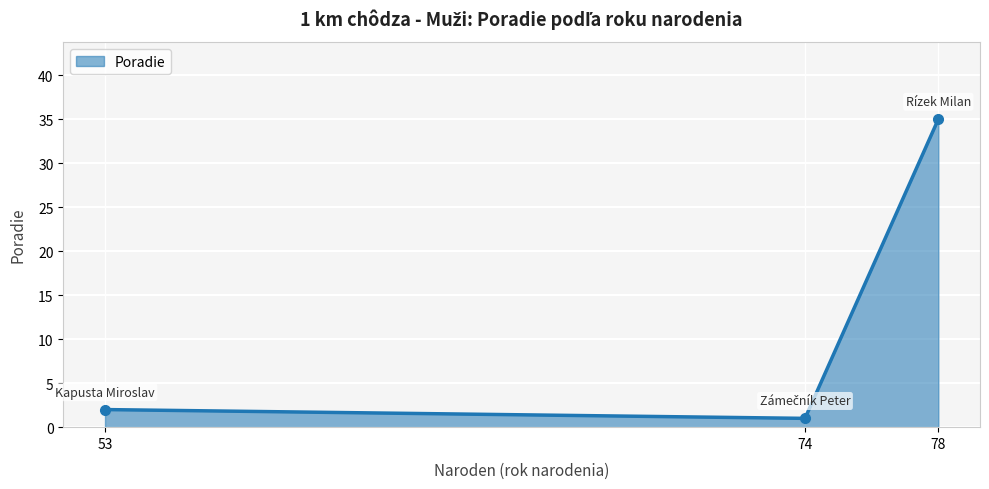

What is the change in value from 74 to 78?

+34